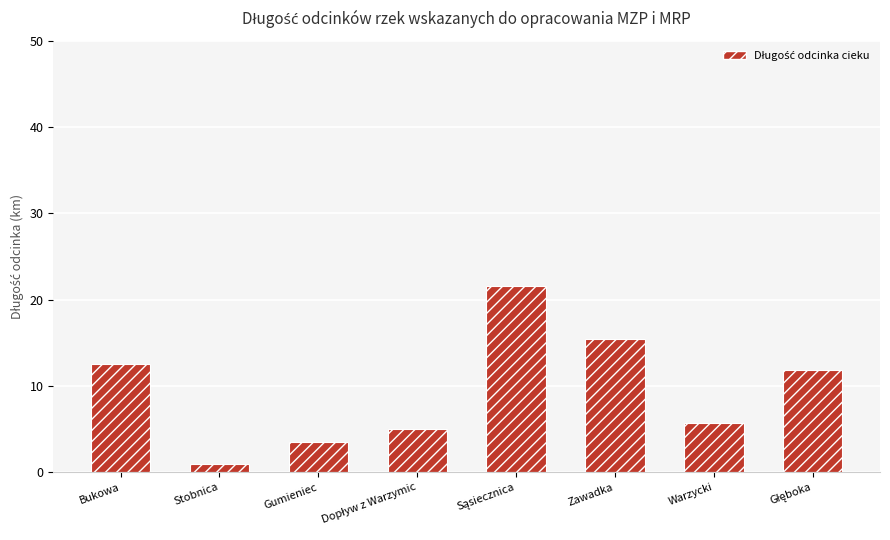

Is it true that the value at Stobnica is 1.0?

True